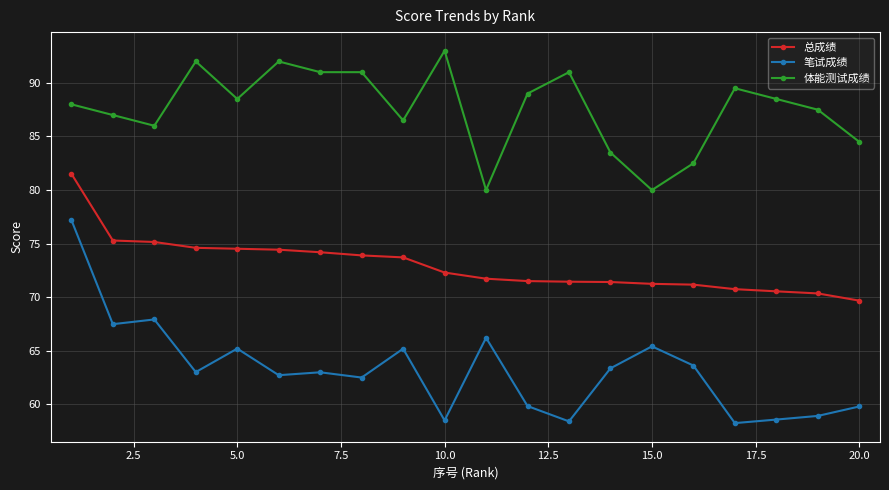

What is the value of the 体能测试成绩 point at the 11th from the left?

80.0